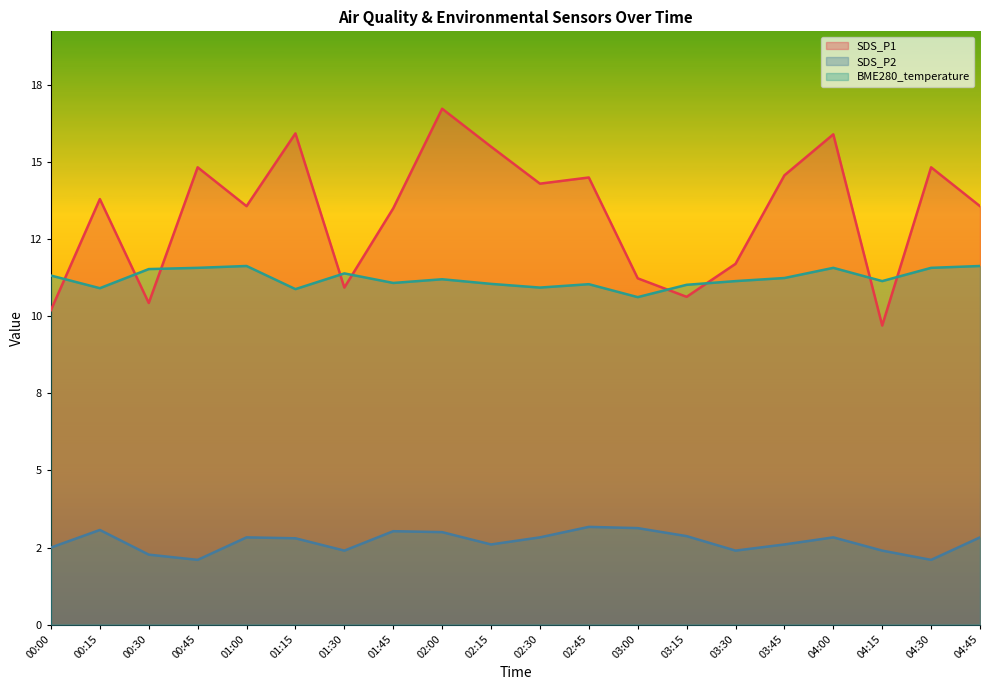

What is the label of the 19th point from the right?

00:15